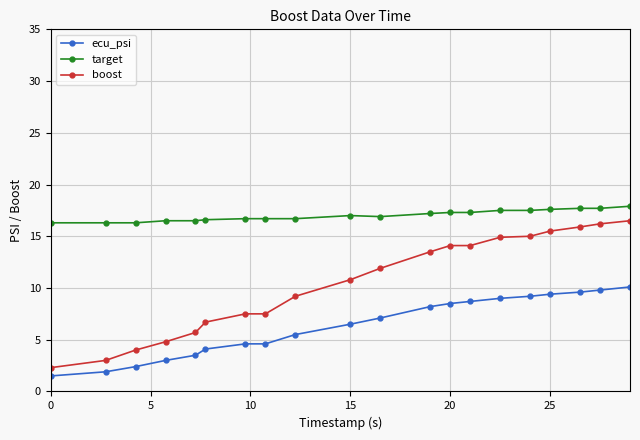

What is the sum of all boost values?

209.1